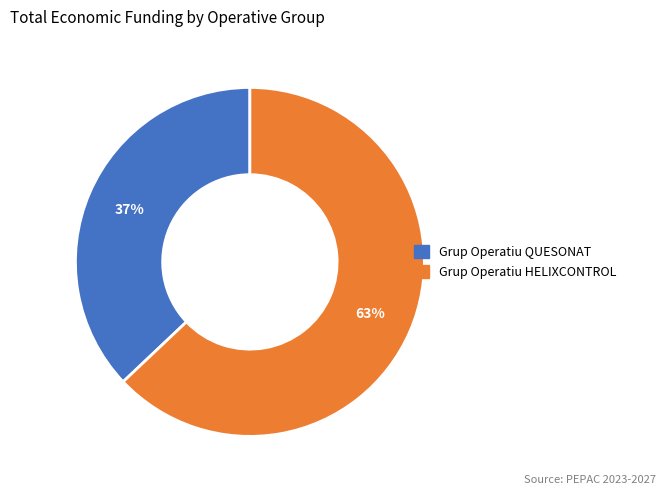

To the nearest percent, what is the difference between the largest and smallest slice percentages?

26%